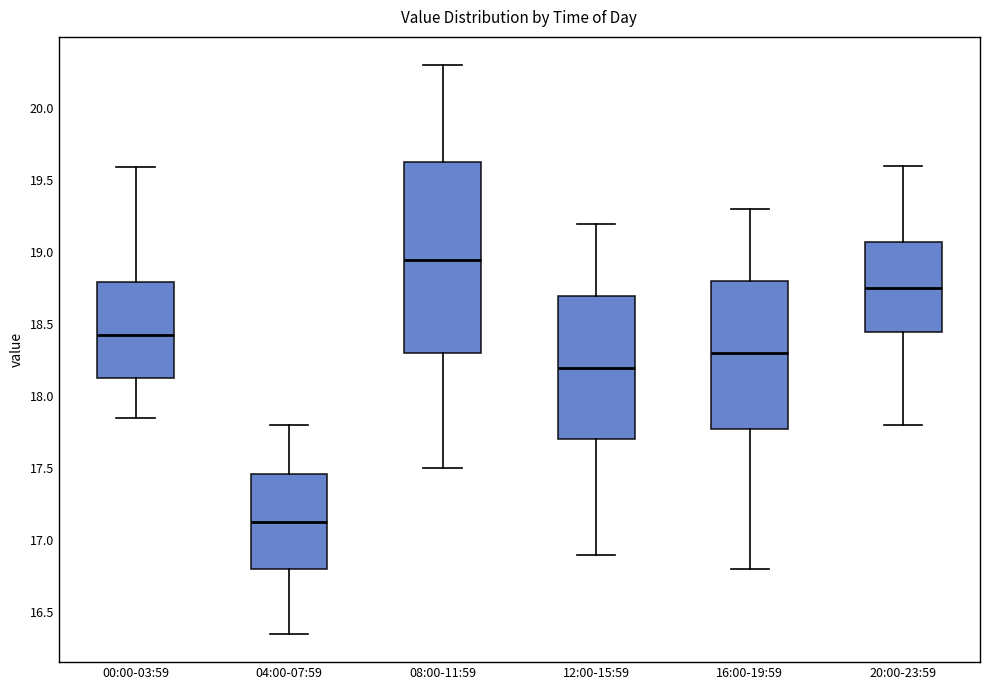

Reading left to right, transcribe this box plot: for each box, give where its median line is, the range the box spans, and where its two whiskers end, as read against the y-axis. The values are not printed on the chart, so give them approximately, as read against the axis.

00:00-03:59: median 18.45, box 18.15 to 18.80, whiskers 17.85 to 19.60
04:00-07:59: median 17.15, box 16.80 to 17.45, whiskers 16.35 to 17.80
08:00-11:59: median 18.95, box 18.30 to 19.65, whiskers 17.50 to 20.30
12:00-15:59: median 18.20, box 17.70 to 18.70, whiskers 16.90 to 19.20
16:00-19:59: median 18.30, box 17.80 to 18.80, whiskers 16.80 to 19.30
20:00-23:59: median 18.75, box 18.45 to 19.05, whiskers 17.80 to 19.60